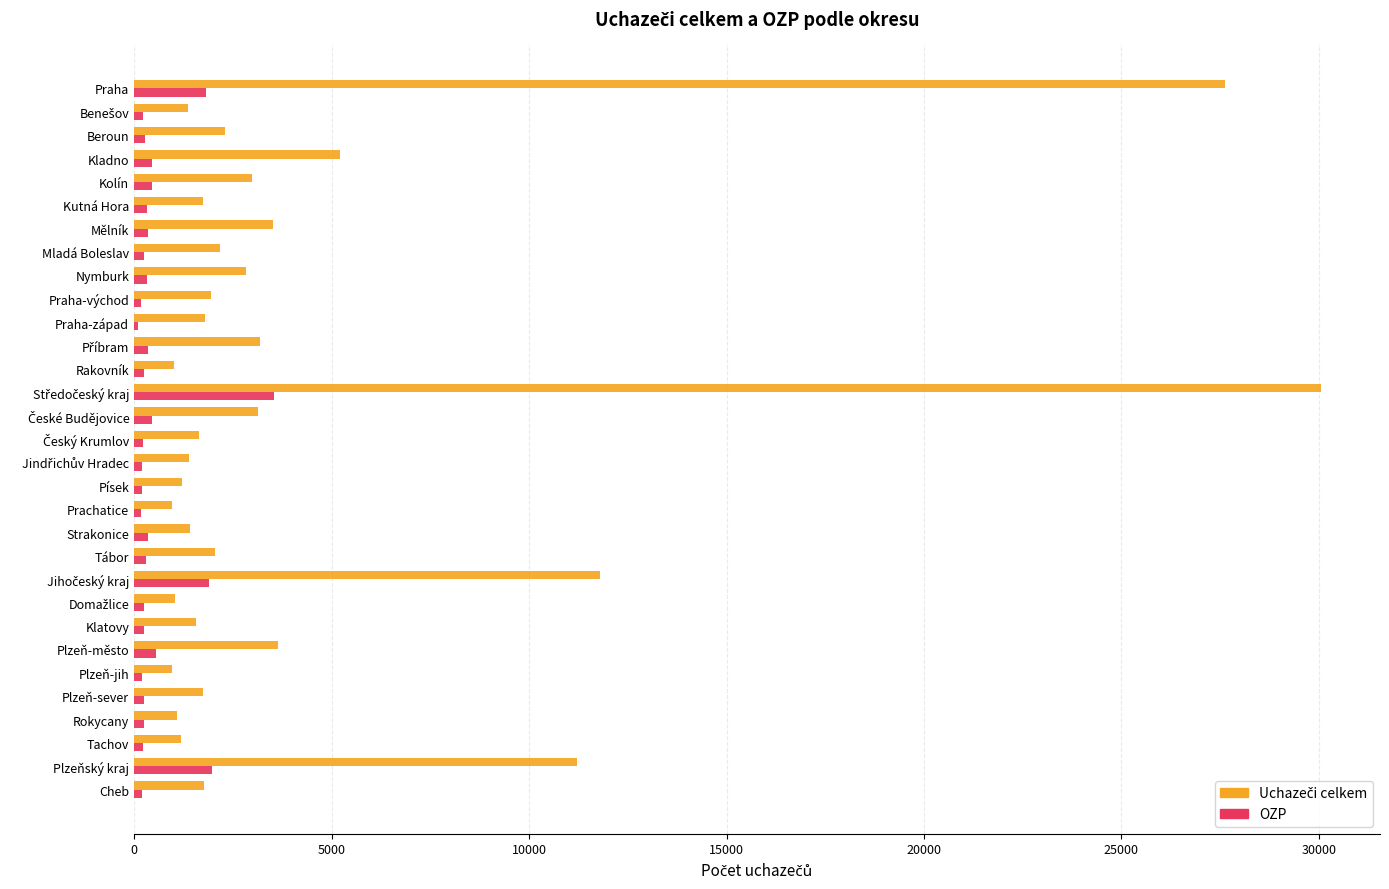

What is the difference between the second highest and minimum values in the OZP series?

1867